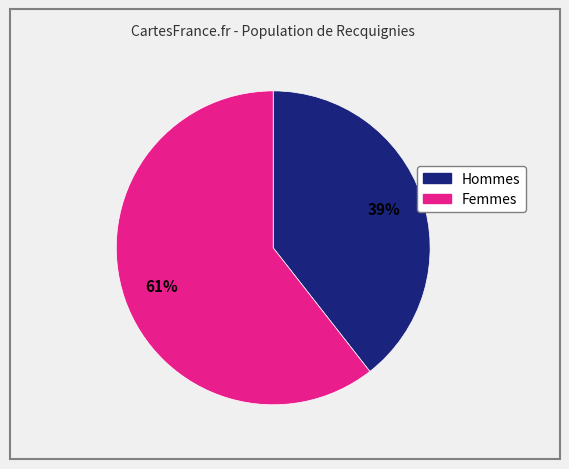

Is there any slice that represents more than half of the pie?

Yes